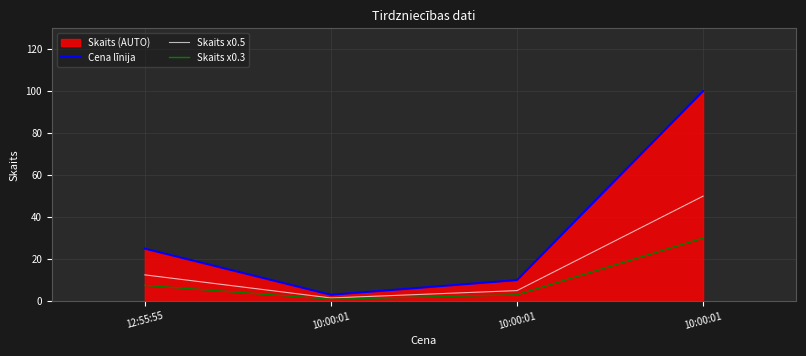

Between 10:00:01 and 10:00:01, which series saw the biggest shift?

Cena līnija